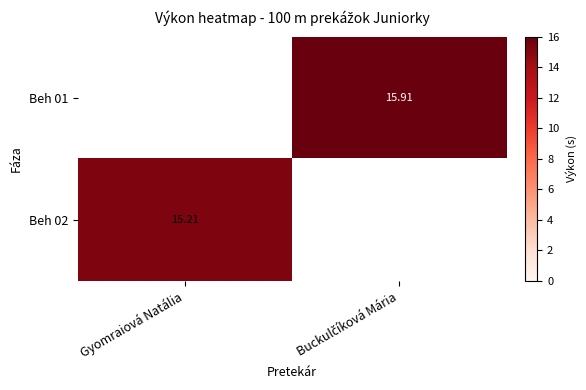

List the series in order of their overall mean, lowest first.

Beh 01, Beh 02